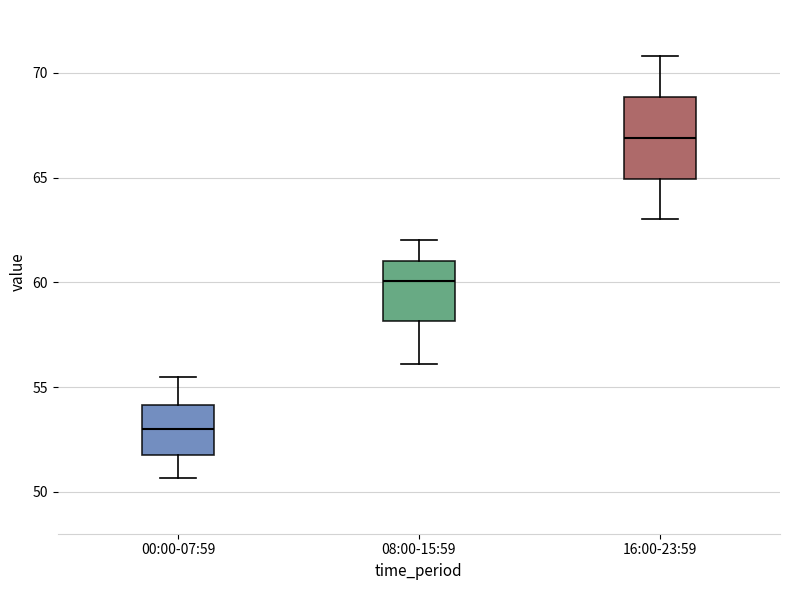

Where is the upper edge of the box for 08:00-15:59 on the y-axis? The values are not printed on the chart, so give them approximately, as read against the axis.

61.0